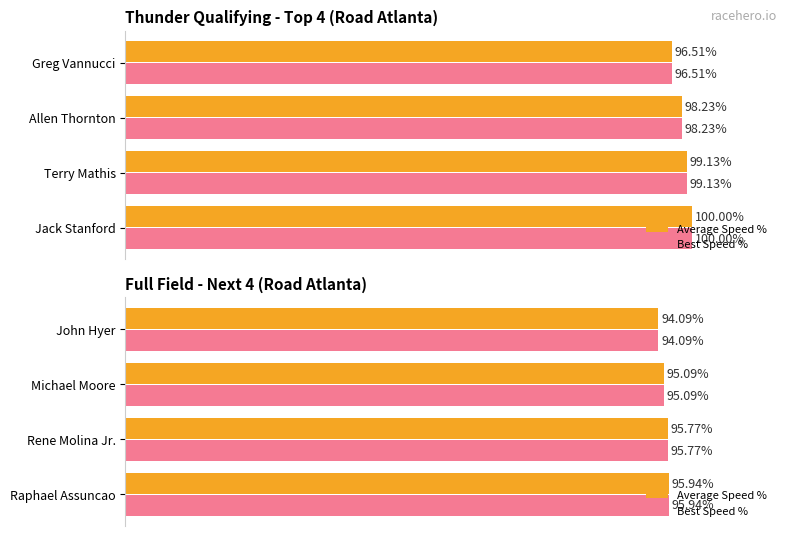

Are the bars grouped side by side (vs. stacked)?

Yes